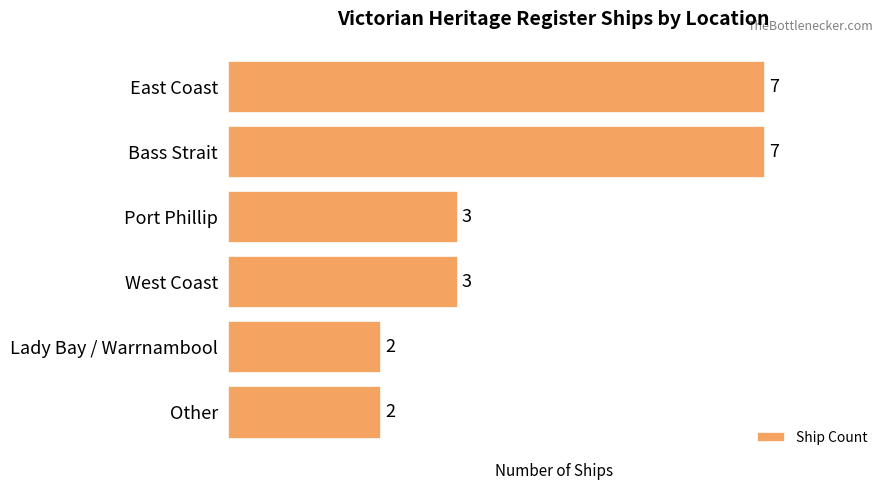

What is the sum of all values?

24